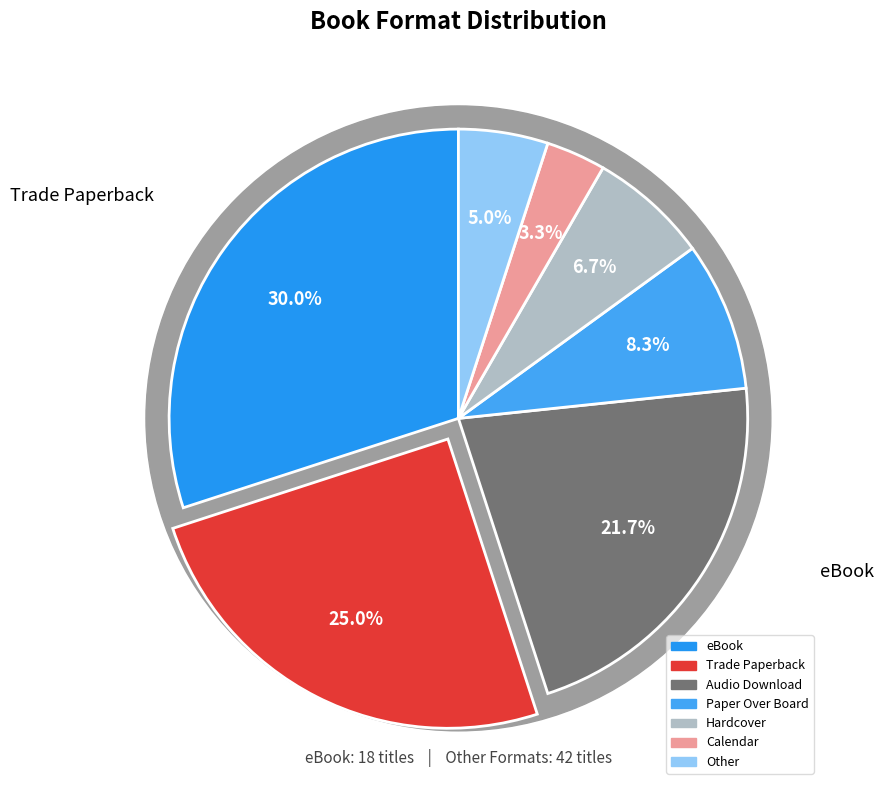

True or false: Other accounts for 5% of the total.

True